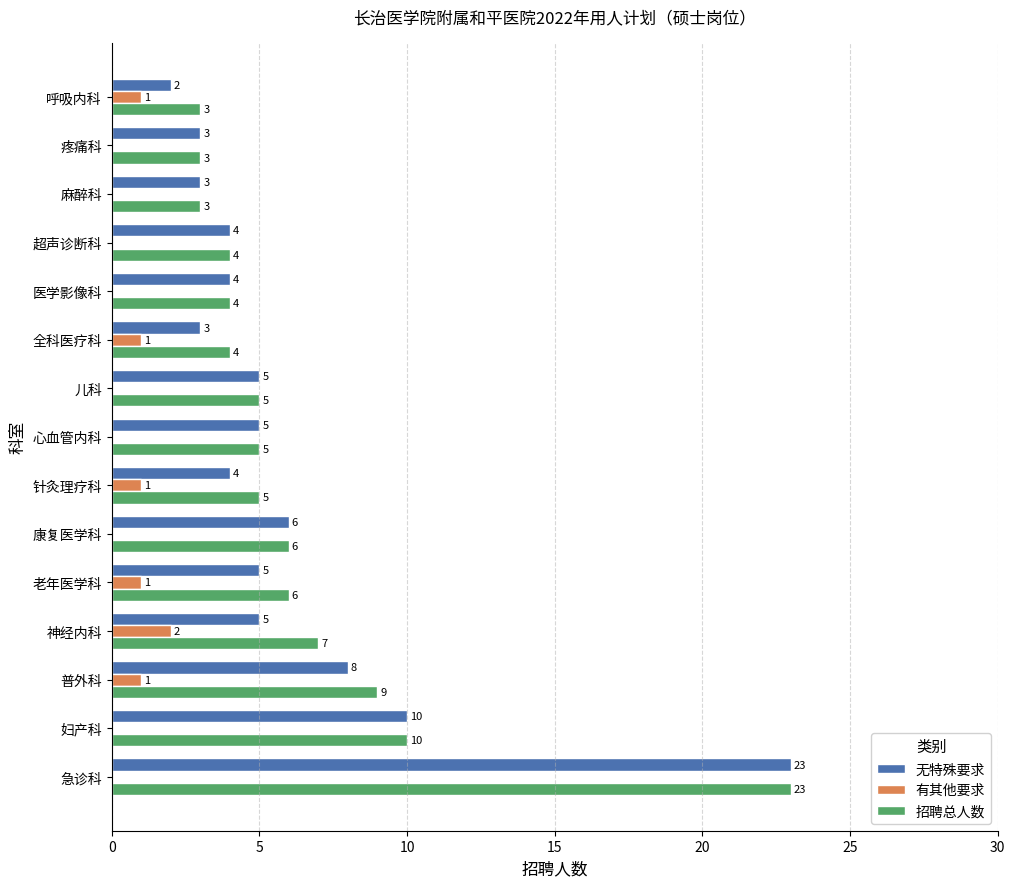

What is the sum of the 招聘总人数 values at 心血管内科 and 急诊科?

28